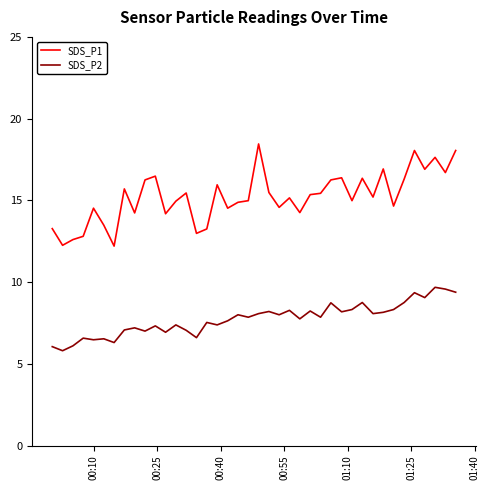

What are all the series names shown in the legend?

SDS_P1, SDS_P2